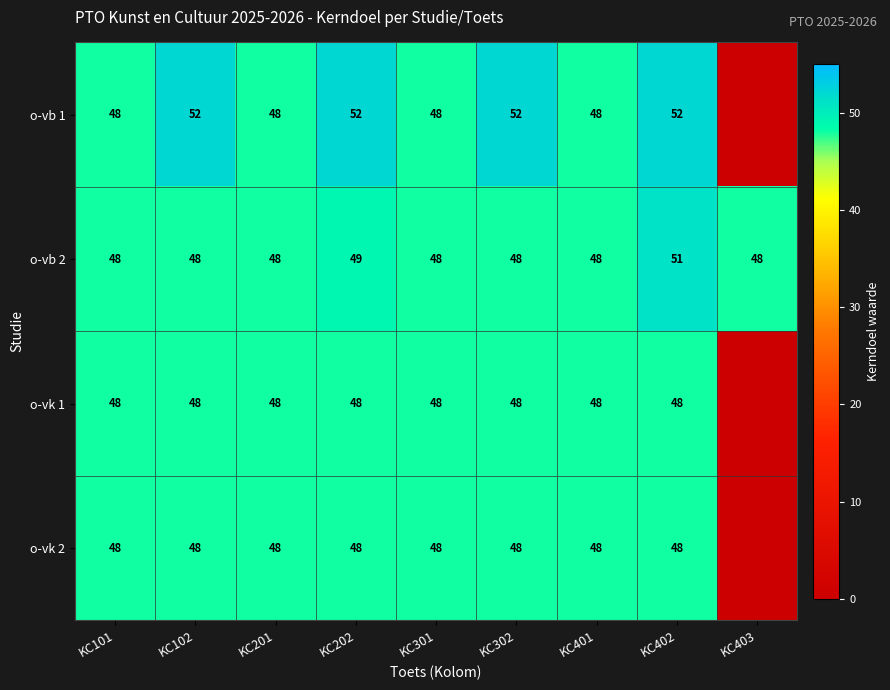

What is the sum of the o-vk 1 values at KC302 and KC102?

96